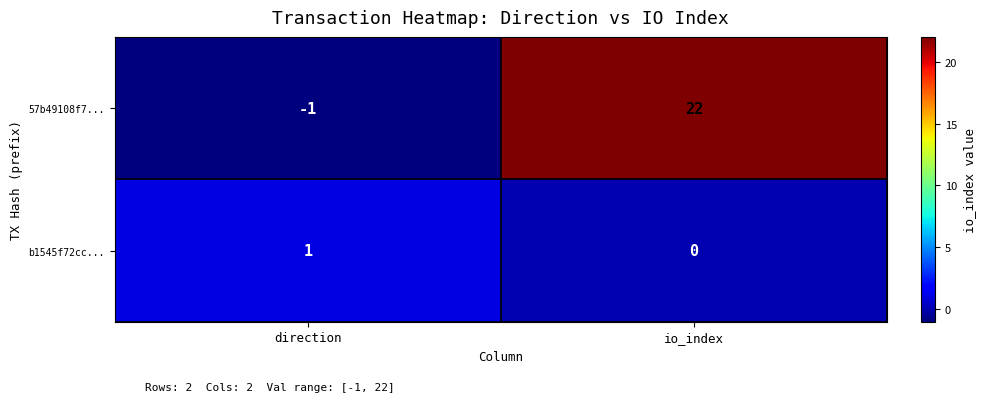

Rank the series by their average value, from lowest to highest.

b1545f72cc..., 57b49108f7...